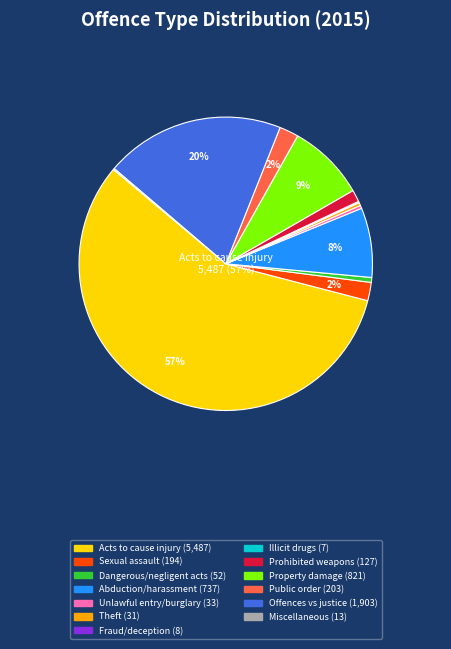

Which category has the biggest portion of the pie?

02: Acts intended
to cause injury